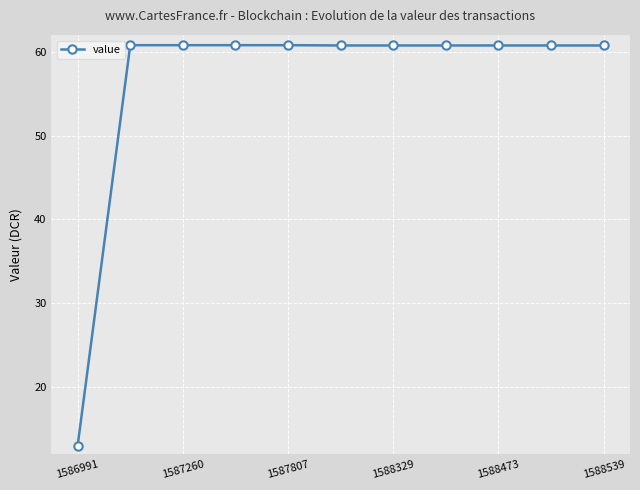

What is the sum of all values?

620.7